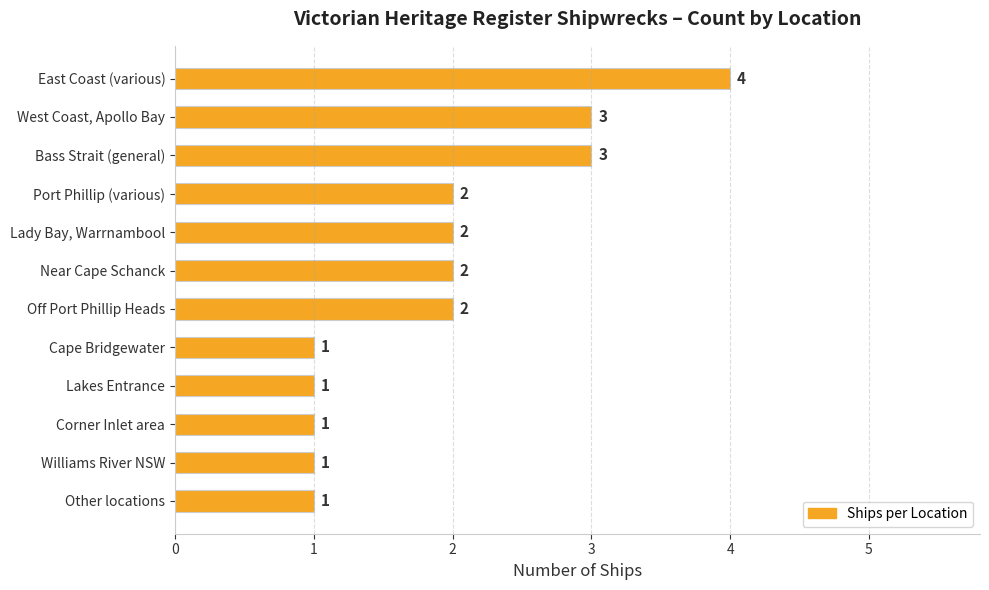

What is the difference between the maximum and minimum values?

3